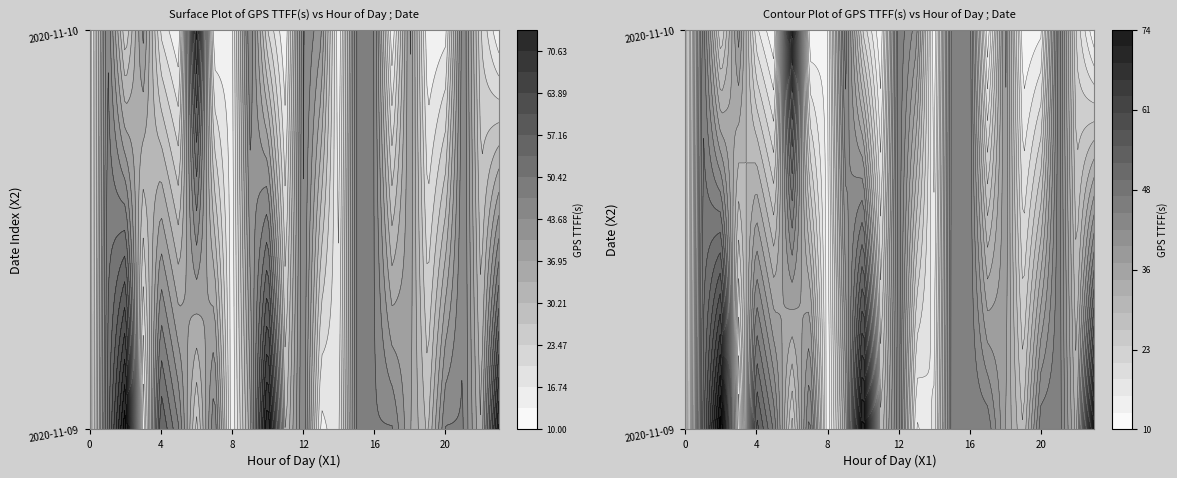

What is the greatest value displayed?

74